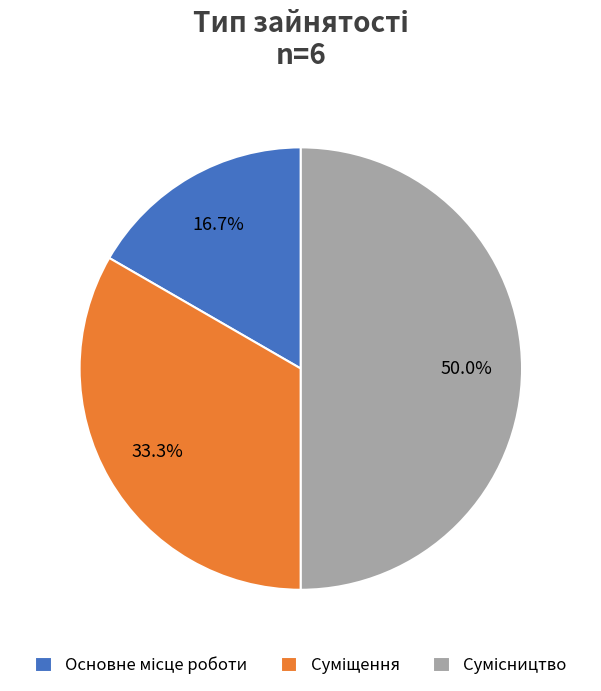

Count the number of slices in the pie.

3